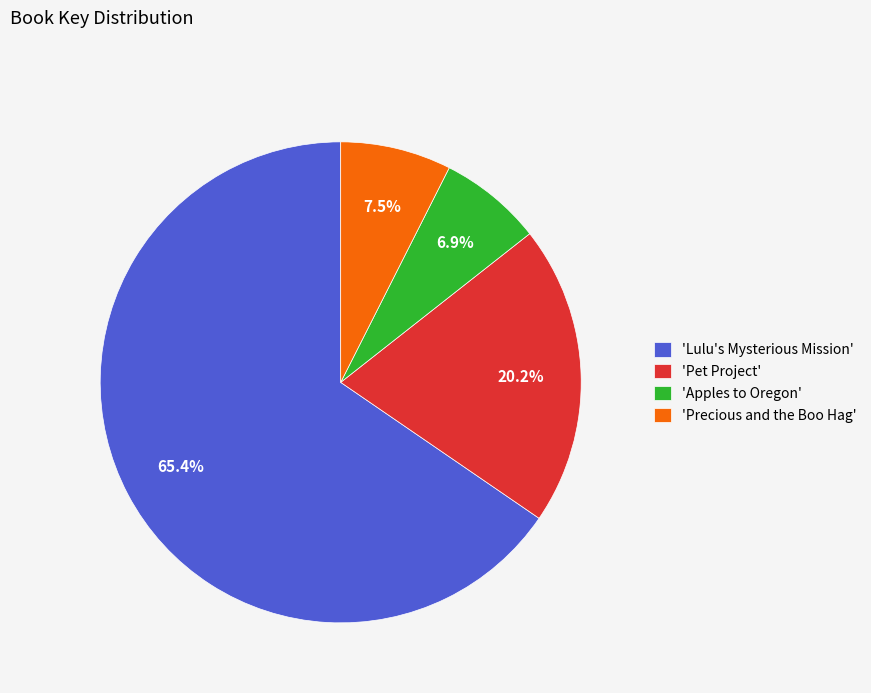

Rank the categories by value from lowest to highest.

'Apples to Oregon', 'Precious and the Boo Hag', 'Pet Project', 'Lulu's Mysterious Mission'